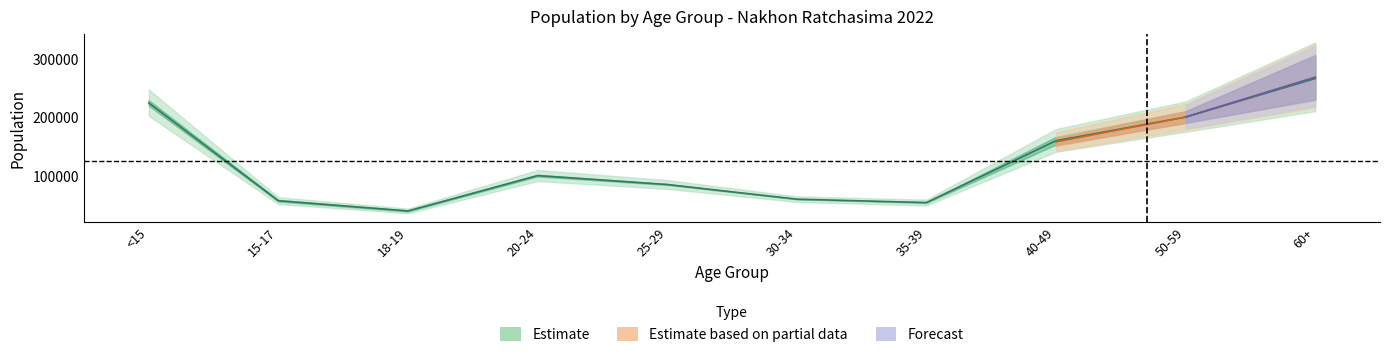

Where is the first local maximum for female_aug?

20-24